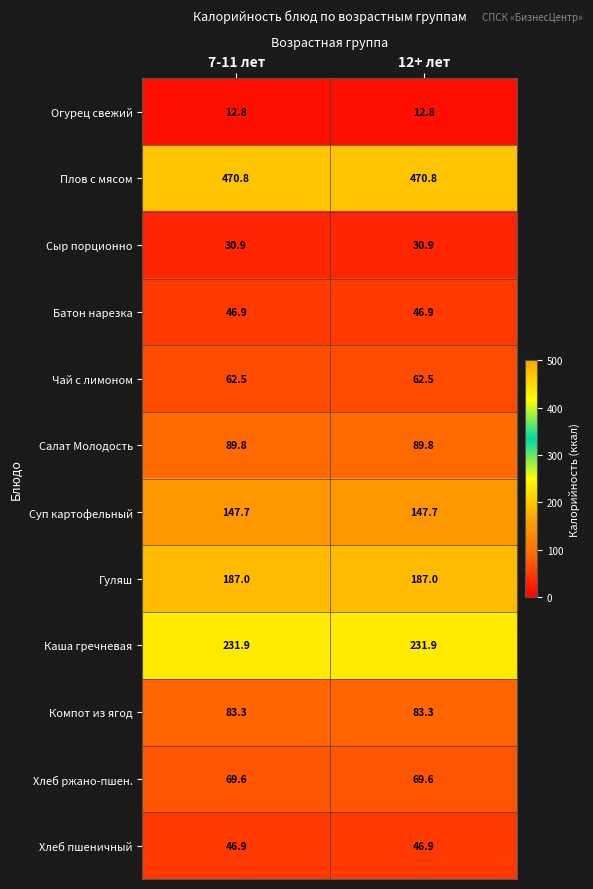

Read the Компот из ягод value at 12+ лет.

83.3